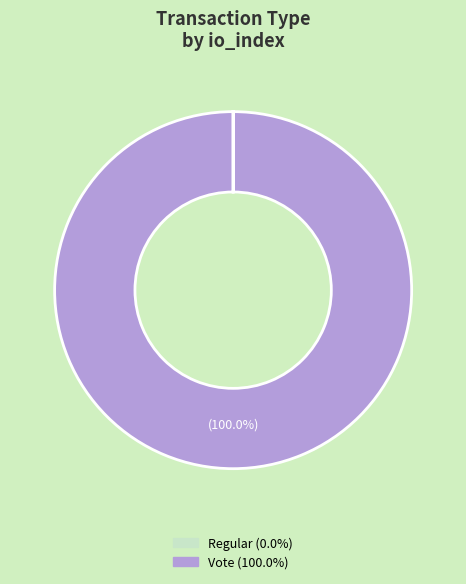

Is there a majority slice in this chart?

Yes